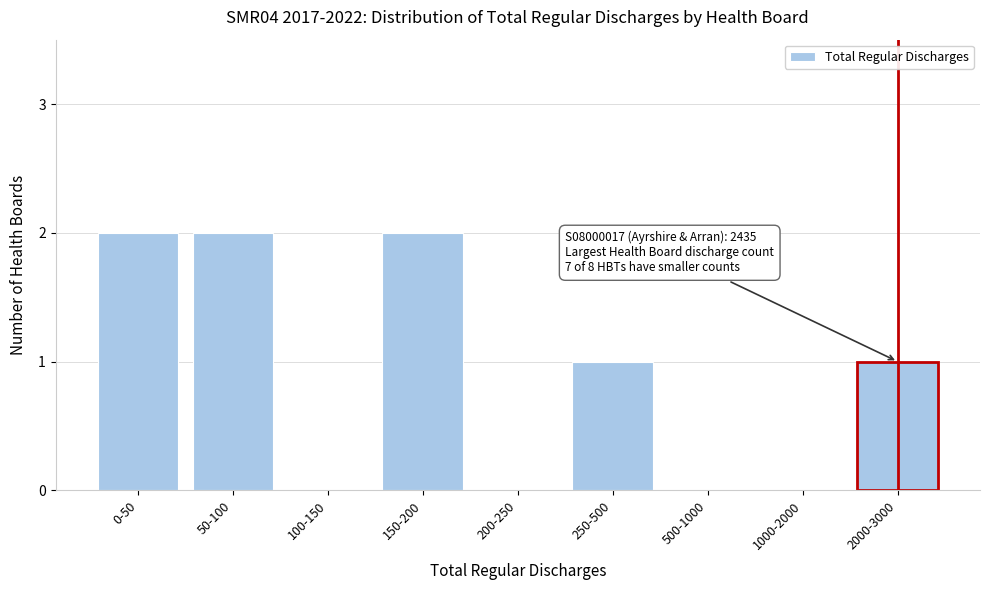

Reading right to left, extract all data points from this chart.

2000-3000=1	1000-2000=0	500-1000=0	250-500=1	200-250=0	150-200=2	100-150=0	50-100=2	0-50=2